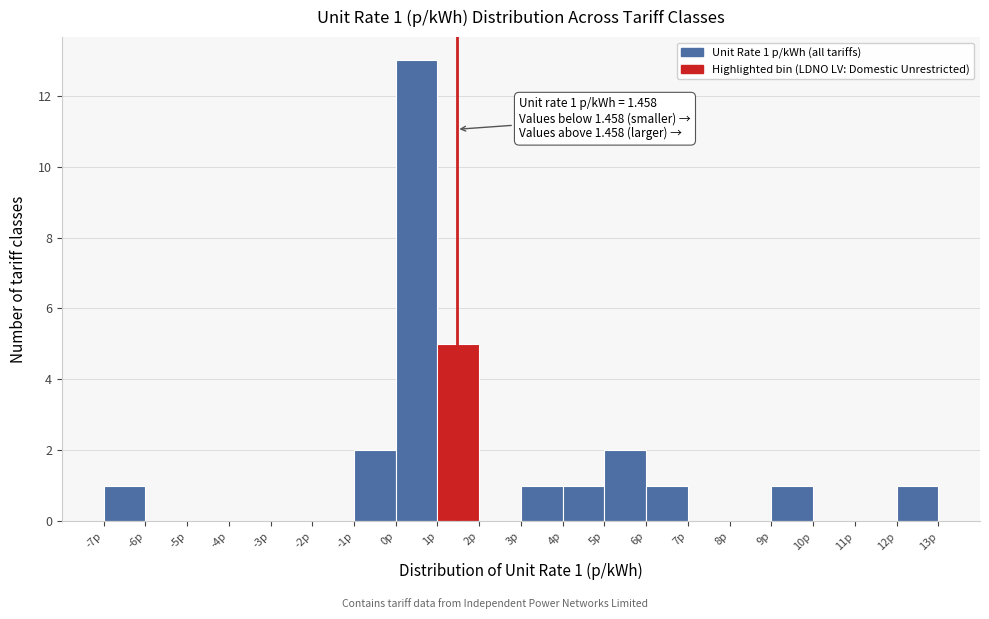

Which range on the x-axis has the tallest bar?

0 to 1